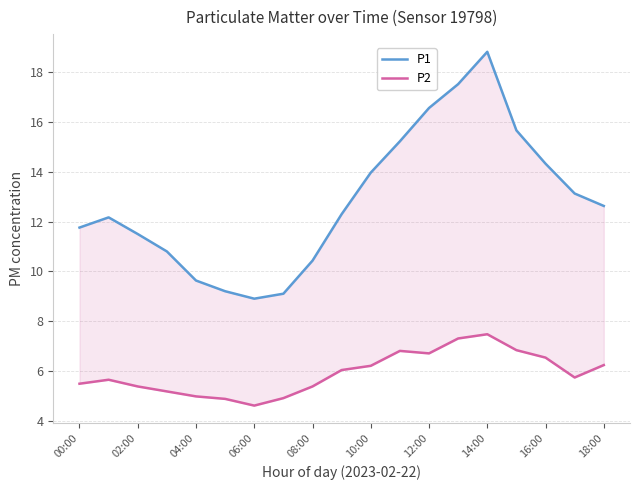

True or false: P2 and P1 intersect in this chart.

False